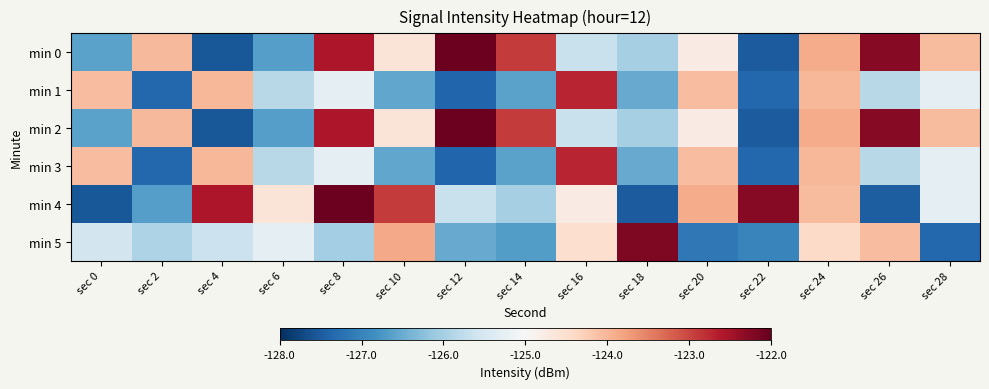

Count the number of data series in this chart.

6